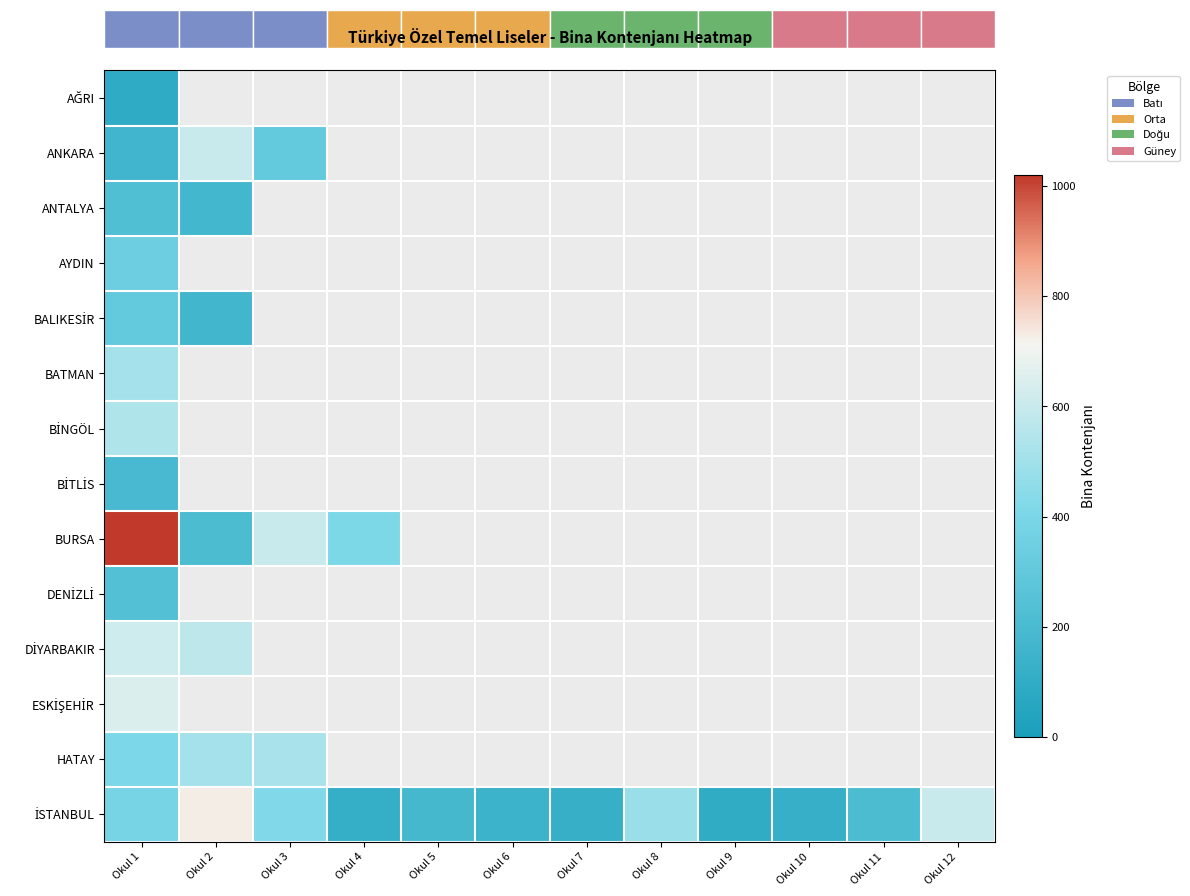

Is it true that İSTANBUL equals 120.0 at Okul 10?

True